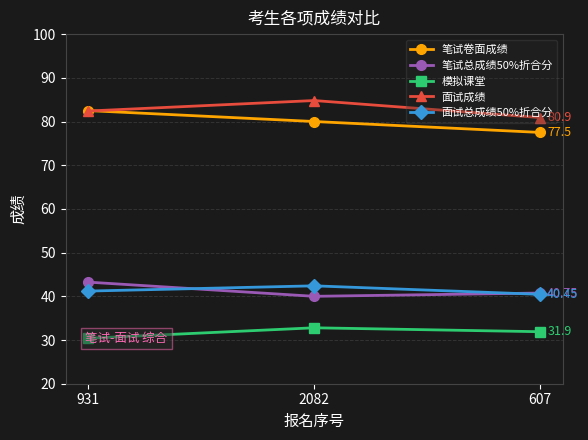

Does the chart display data point markers on the line(s)?

Yes